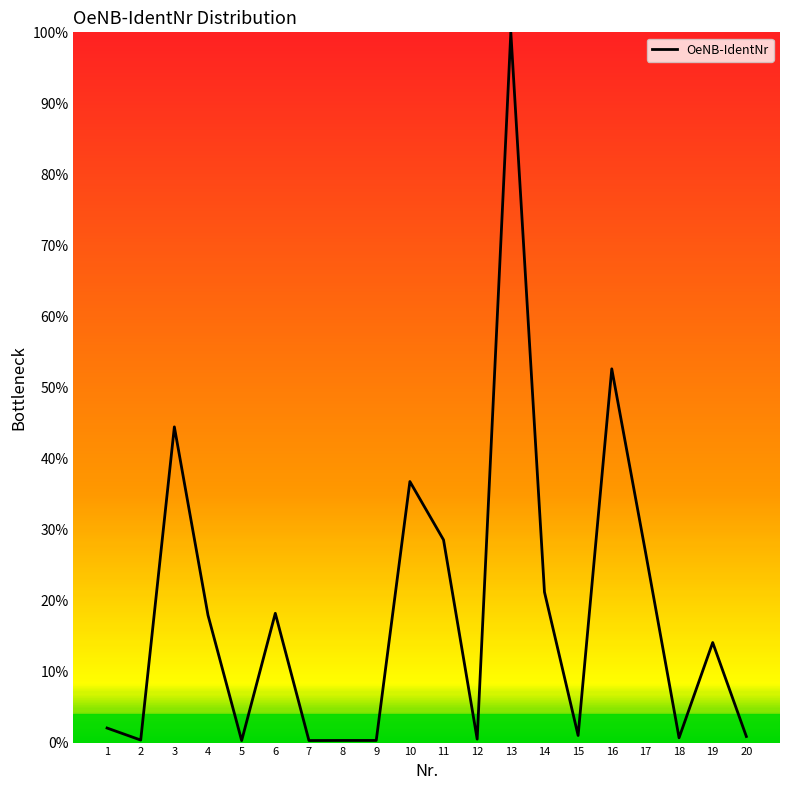

Read the value at 2.

0.4